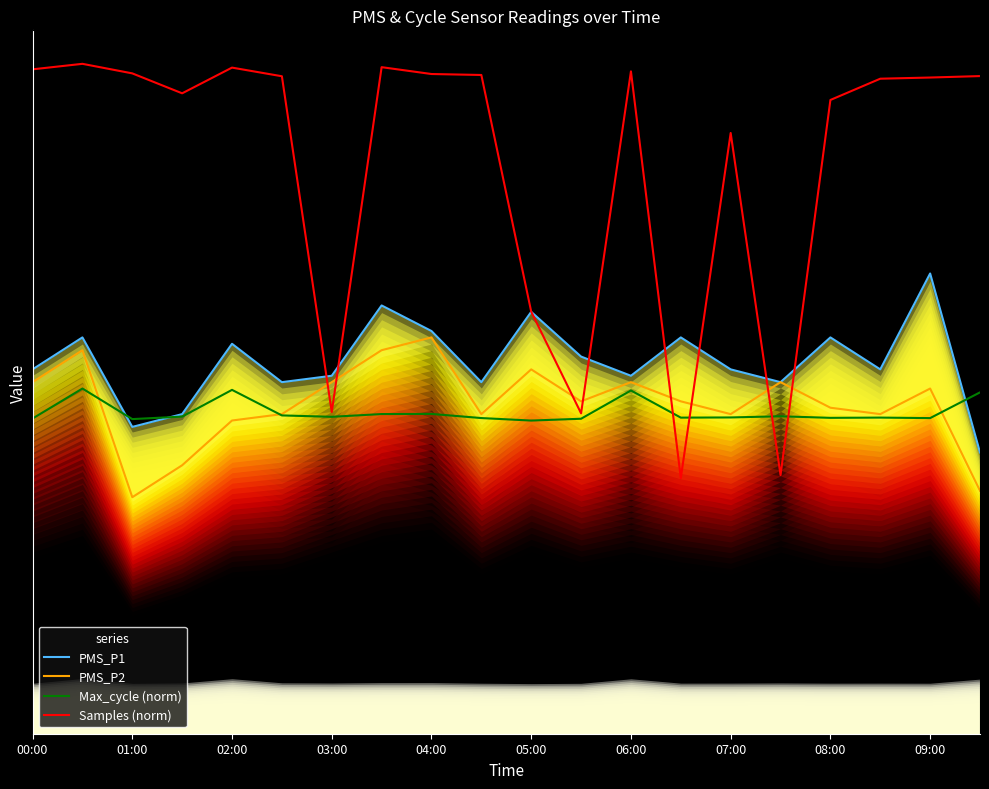

Which series has the largest range (max minus min)?

Samples (norm)